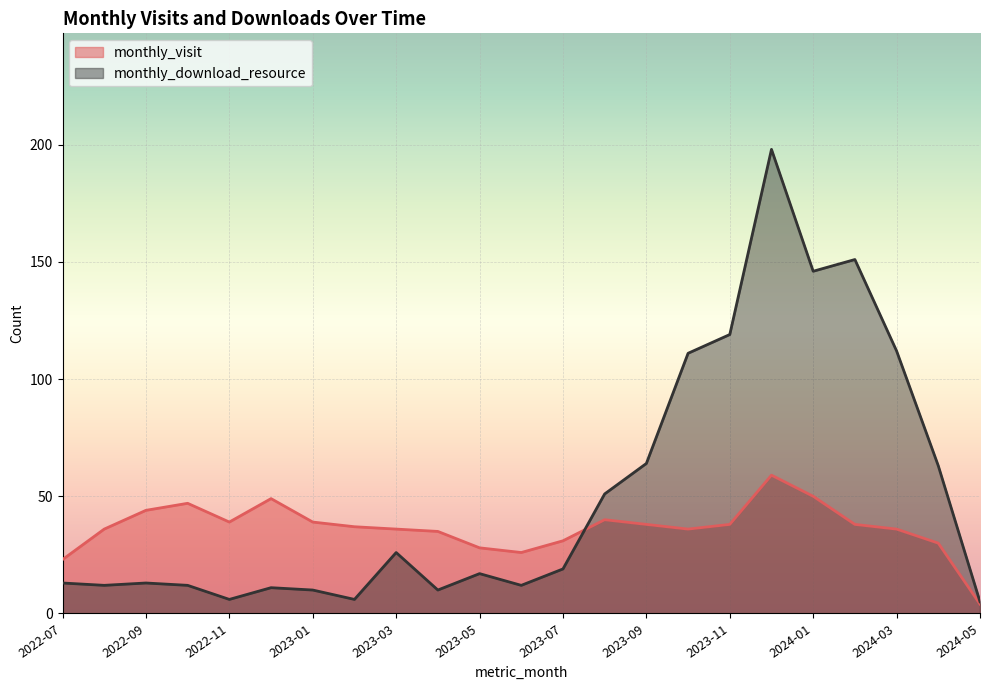

List the labels in order of monthly_visit value, largest first.

2023-12, 2024-01, 2022-12, 2022-10, 2022-09, 2023-08, 2022-11, 2023-01, 2023-09, 2023-11, 2024-02, 2023-02, 2022-08, 2023-03, 2023-10, 2024-03, 2023-04, 2023-07, 2024-04, 2023-05, 2023-06, 2022-07, 2024-05